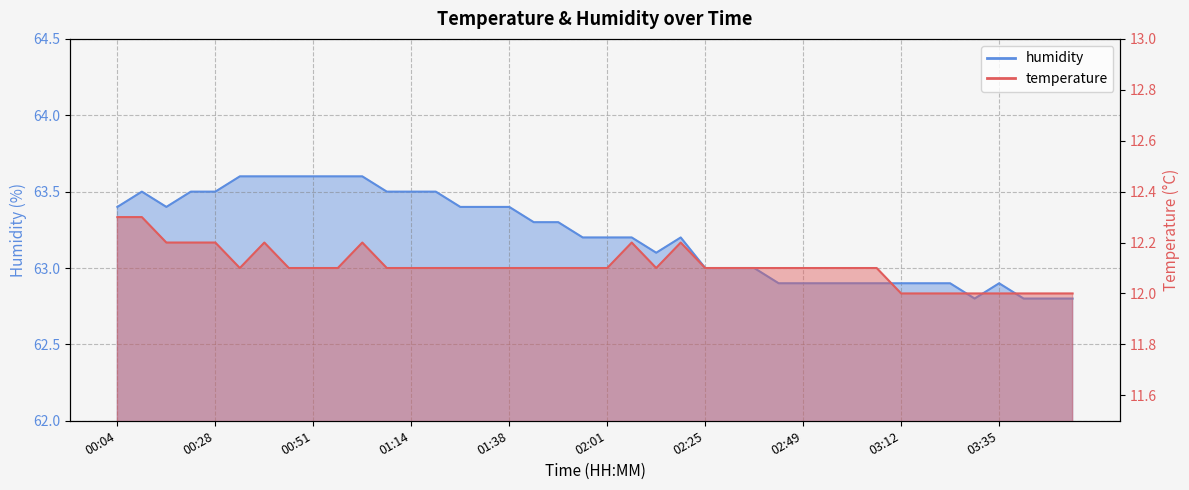

Between 01:14 and 02:31, which series saw the biggest shift?

humidity